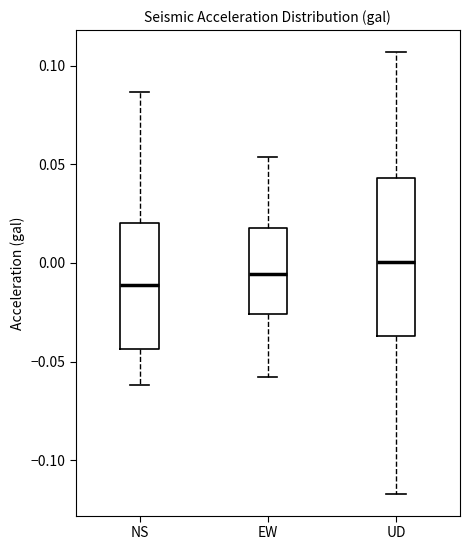

Where does the lower whisker of the box for EW end on the y-axis? The values are not printed on the chart, so give them approximately, as read against the axis.

-0.060